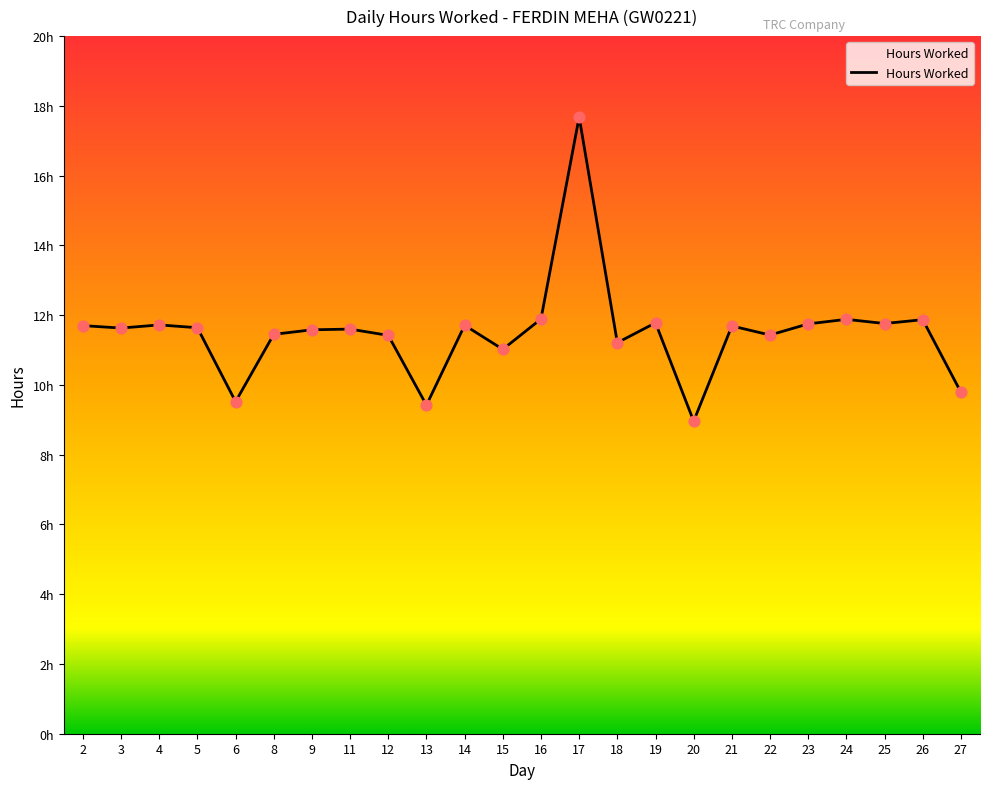

Approximately how many times larger is the value at 4 compared to 27?

1.2